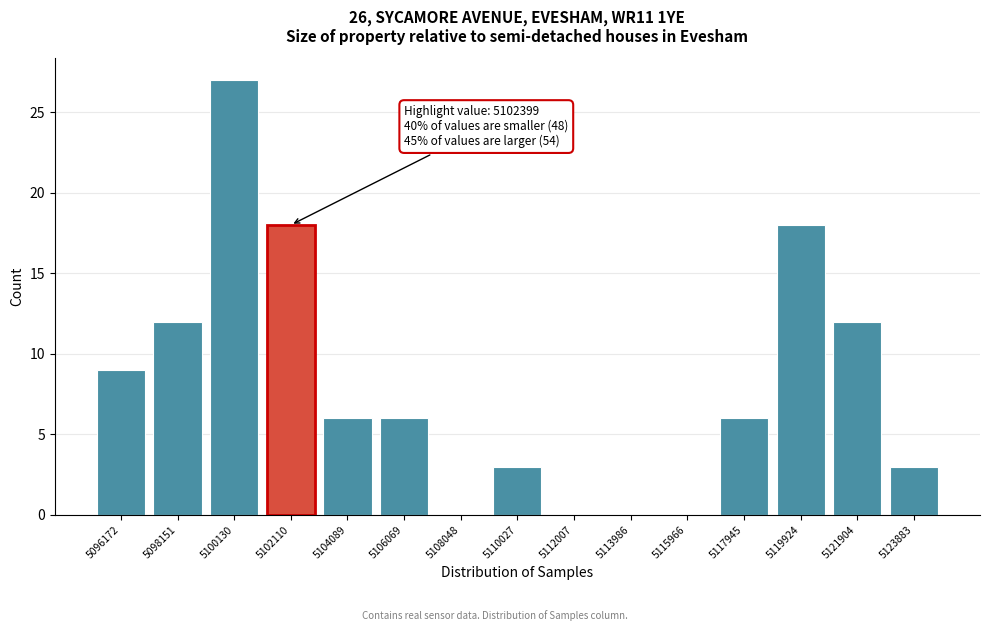

Reading right to left, extract all data points from this chart.

5123883=3	5121904=12	5119924=18	5117945=6	5115966=0	5113986=0	5112007=0	5110027=3	5108048=0	5106069=6	5104089=6	5102110=18	5100130=27	5098151=12	5096172=9